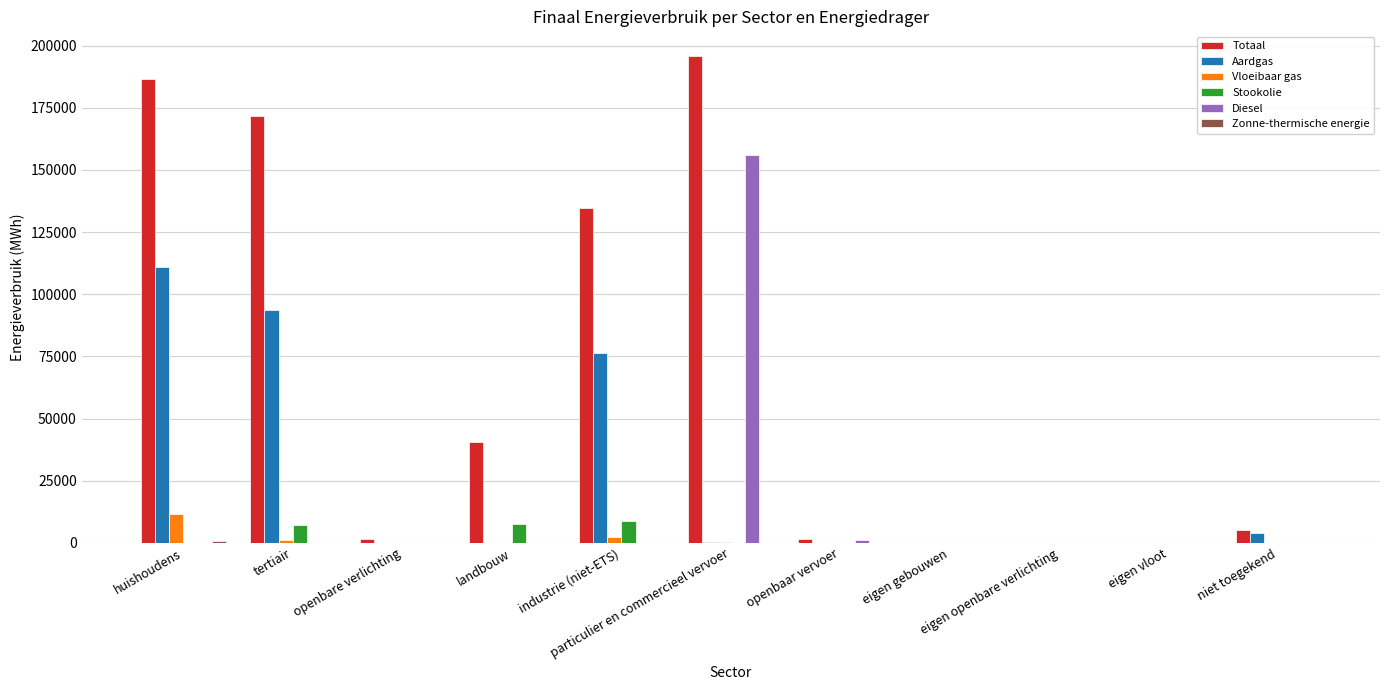

What is the highest value of the Stookolie series?

8746.9